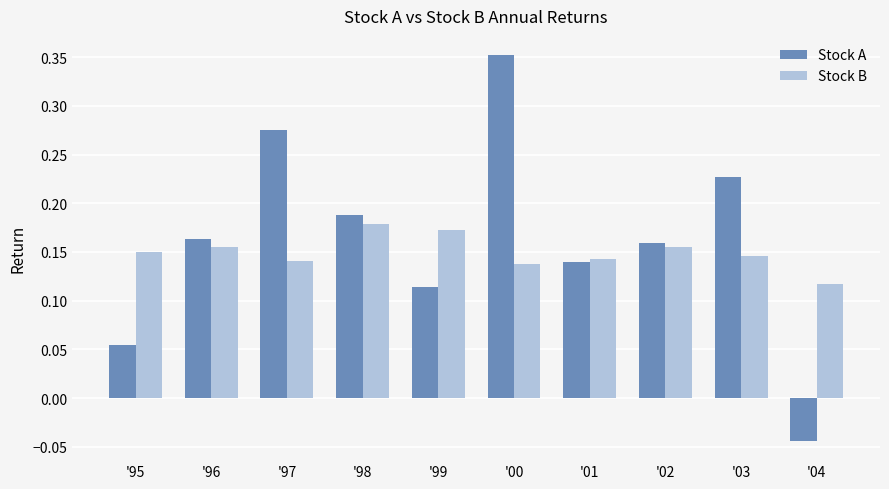

How many bars are there in total?

20